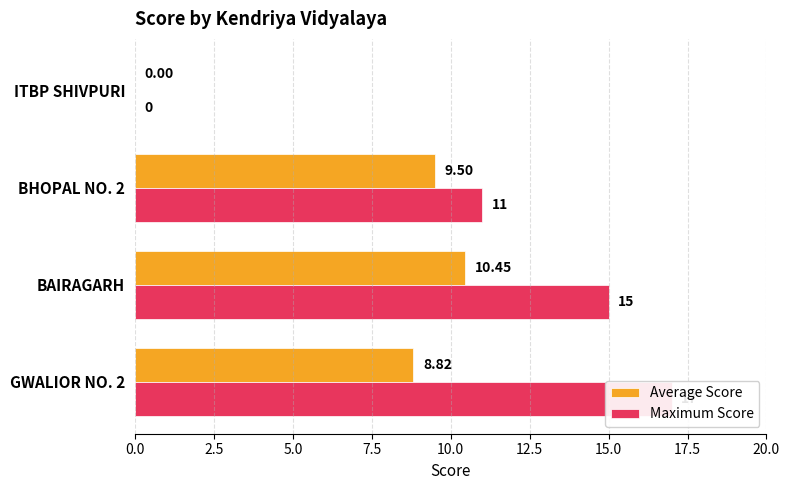

At ITBP SHIVPURI, list the series in order from smallest to largest.

Average Score, Maximum Score